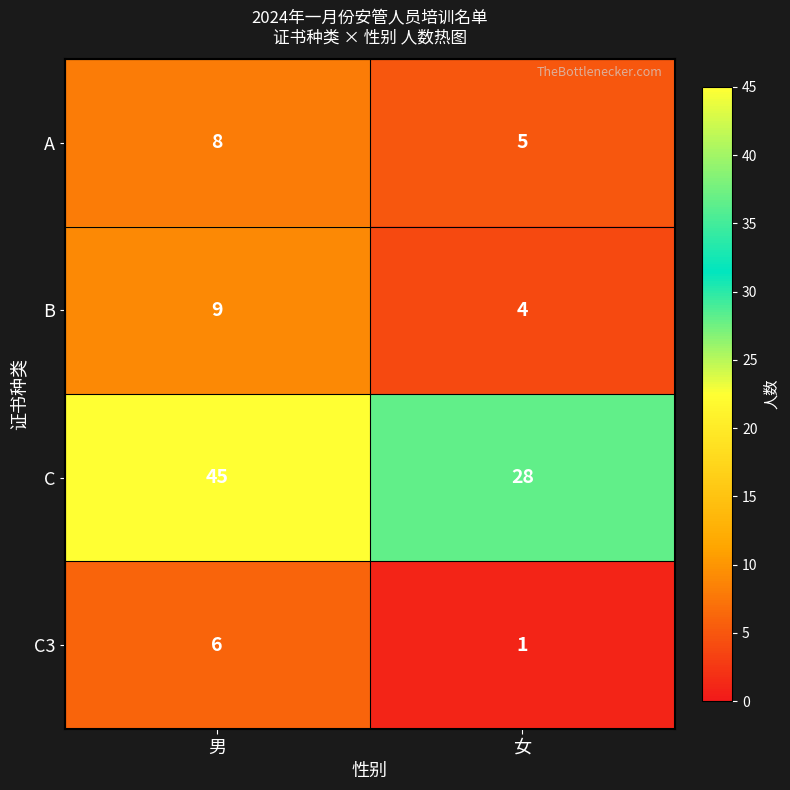

Reading left to right, transcribe all the data shown in this chart.

A: 8	5
B: 9	4
C: 45	28
C3: 6	1